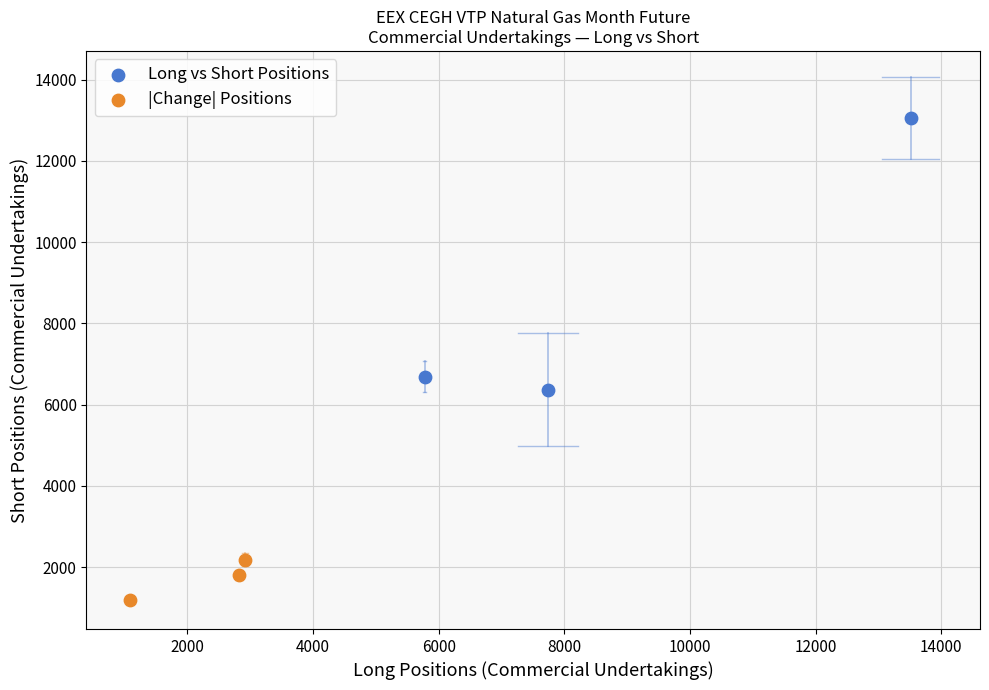

Which series contains the highest Y value?

Long vs Short Positions